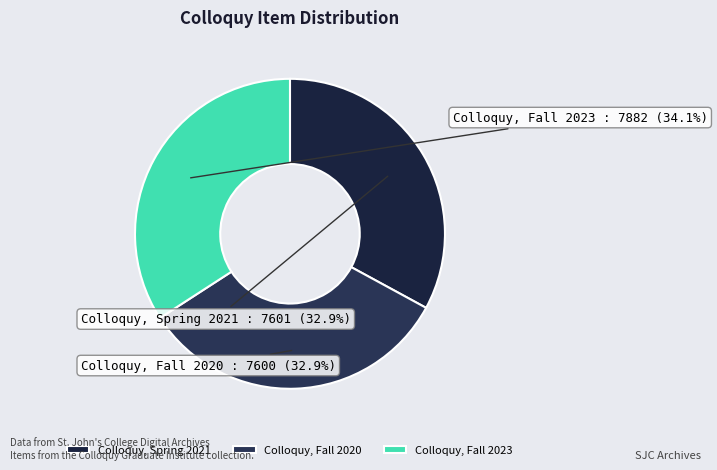

Do Colloquy, Spring 2021 and Colloquy, Fall 2023 together represent more than half of the pie?

Yes